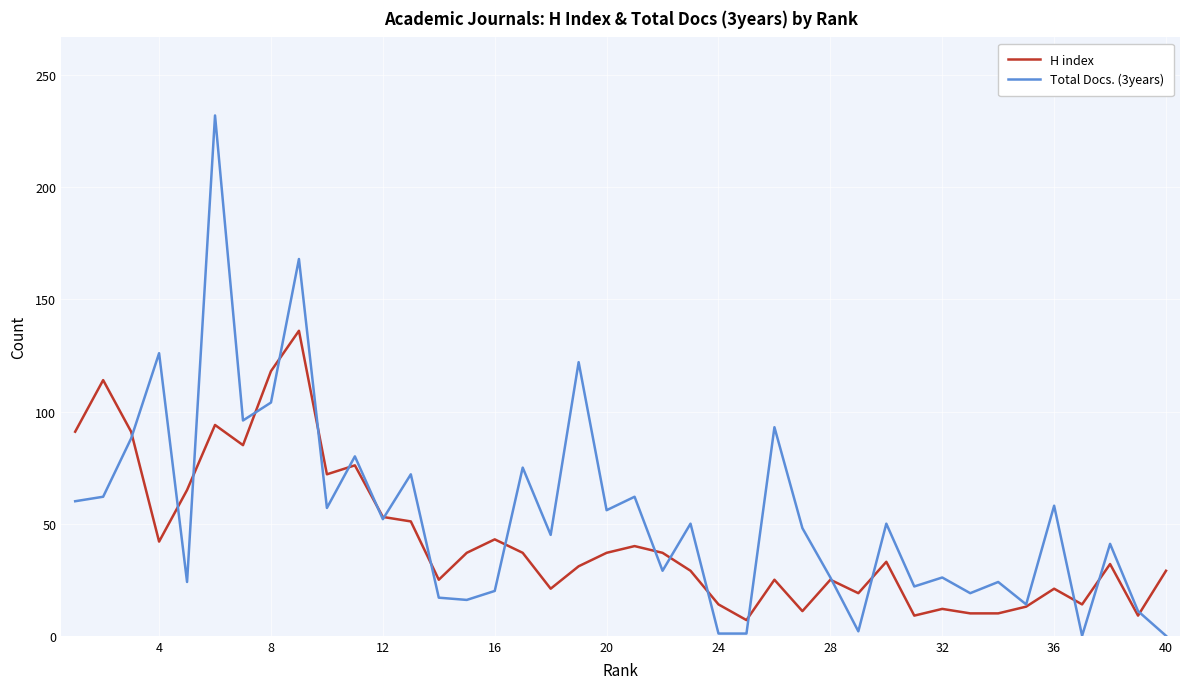

Which series has the largest range (max minus min)?

Total Docs. (3years)